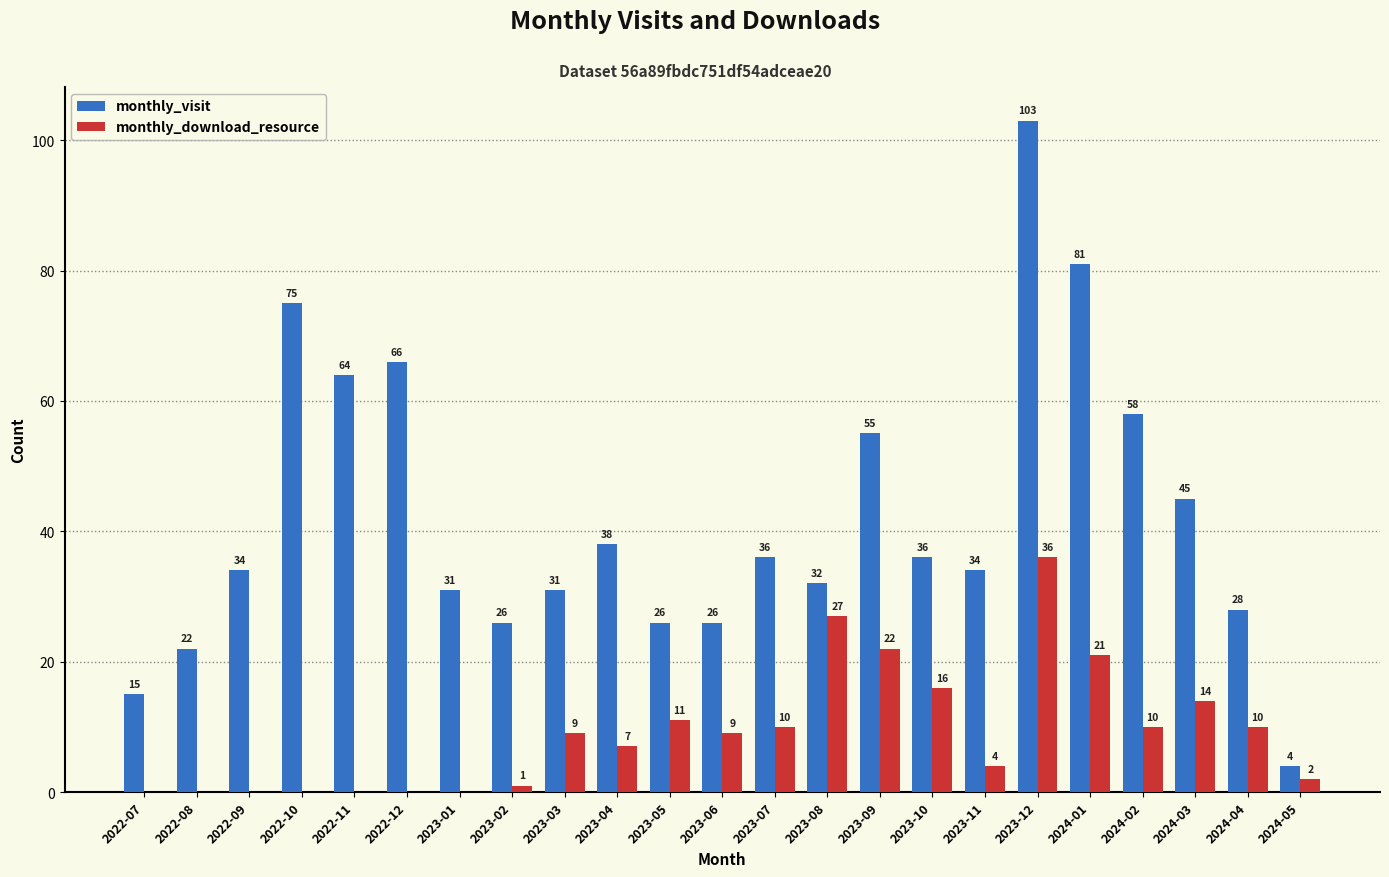

What is the sum of the monthly_download_resource values at 2022-07 and 2023-11?

4